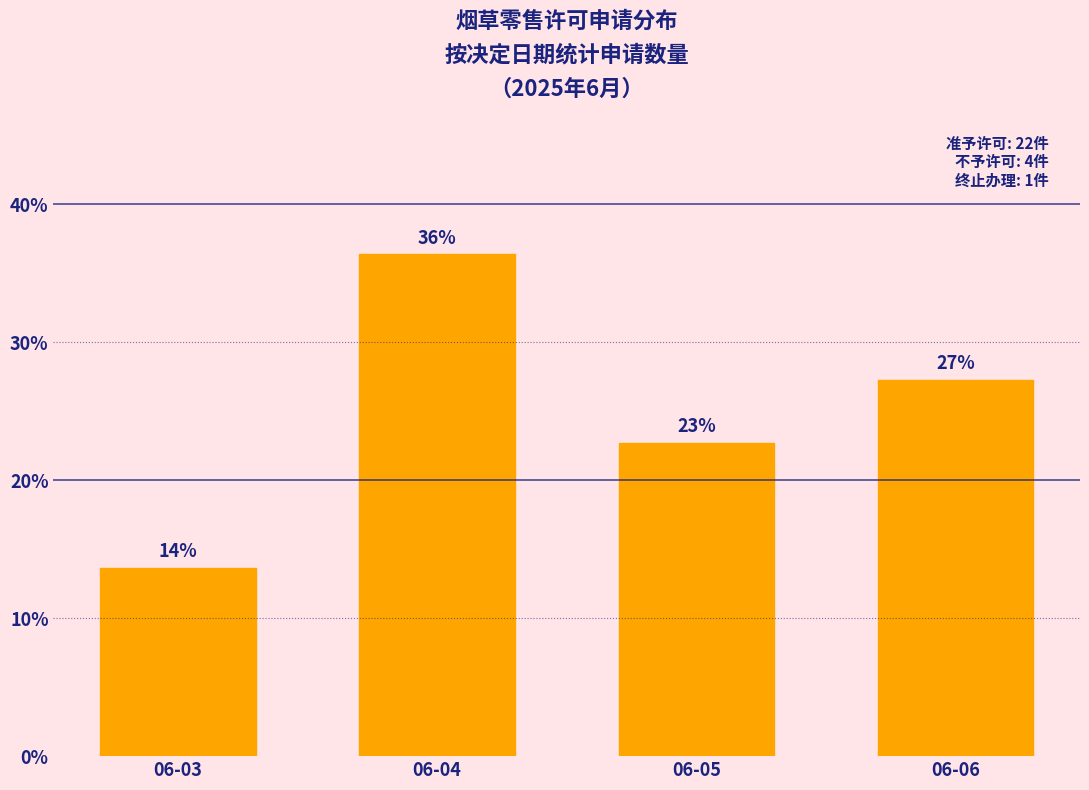

How many bars are there in total?

4